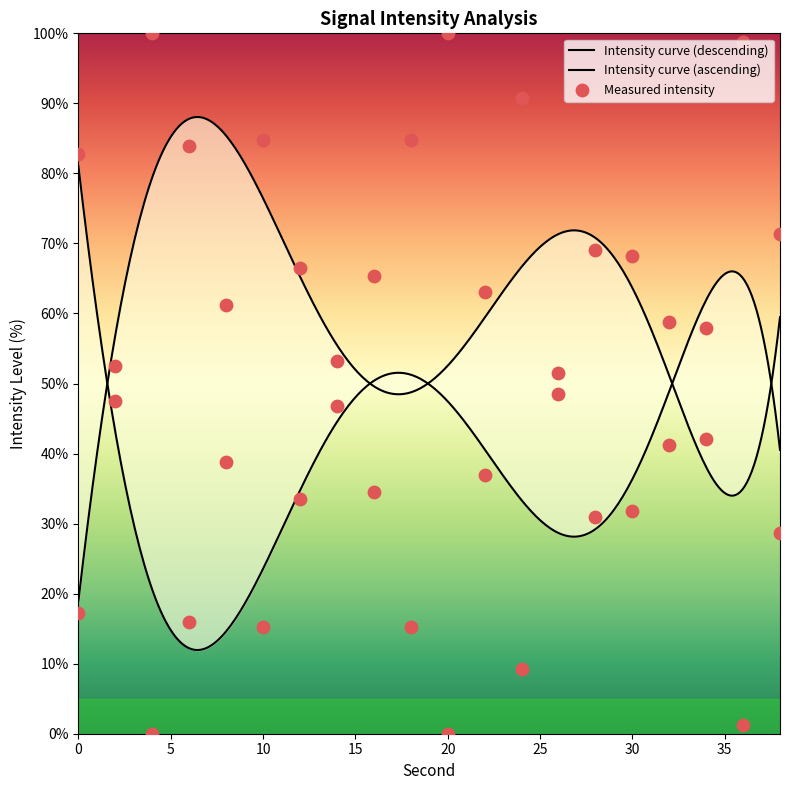

Which has a higher value, 22 or 12?

12